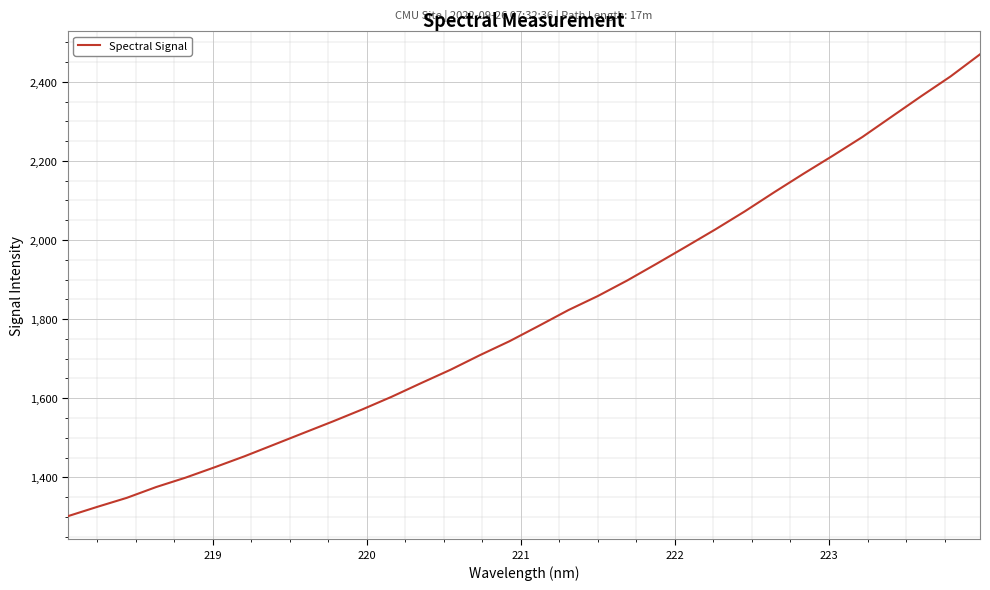

Reading left to right, extract all data points from this chart.

1301.6	1325.2	1348.0	1375.4	1399.2	1425.7	1453.2	1482.5	1512.0	1541.3	1571.7	1603.8	1638.3	1672.1	1709.1	1744.1	1783.1	1822.8	1858.3	1897.7	1940.1	1983.3	2027.0	2072.6	2120.9	2167.9	2213.6	2260.7	2312.3	2363.8	2413.9	2469.6